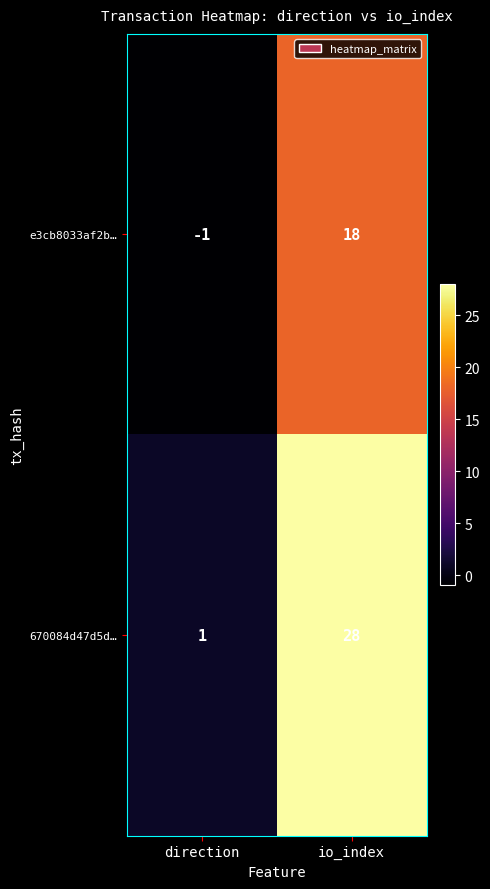

Reading left to right, what are all the values shown in this chart?

e3cb8033af2b…: direction=-1	io_index=18
670084d47d5d…: direction=1	io_index=28